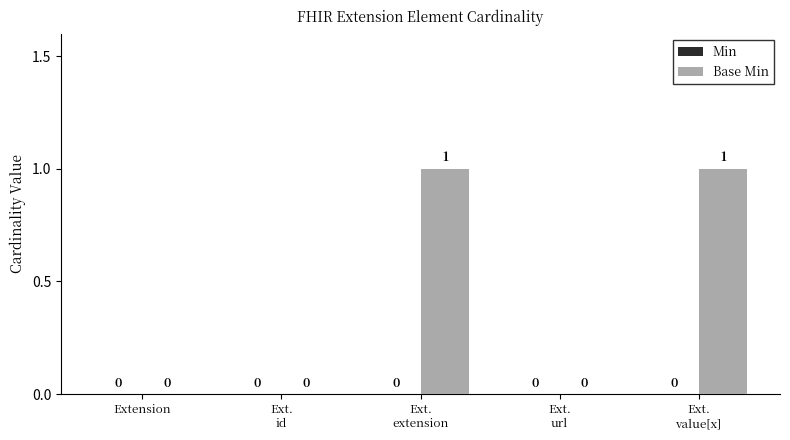

The value at Extension is 1. True or false?

False